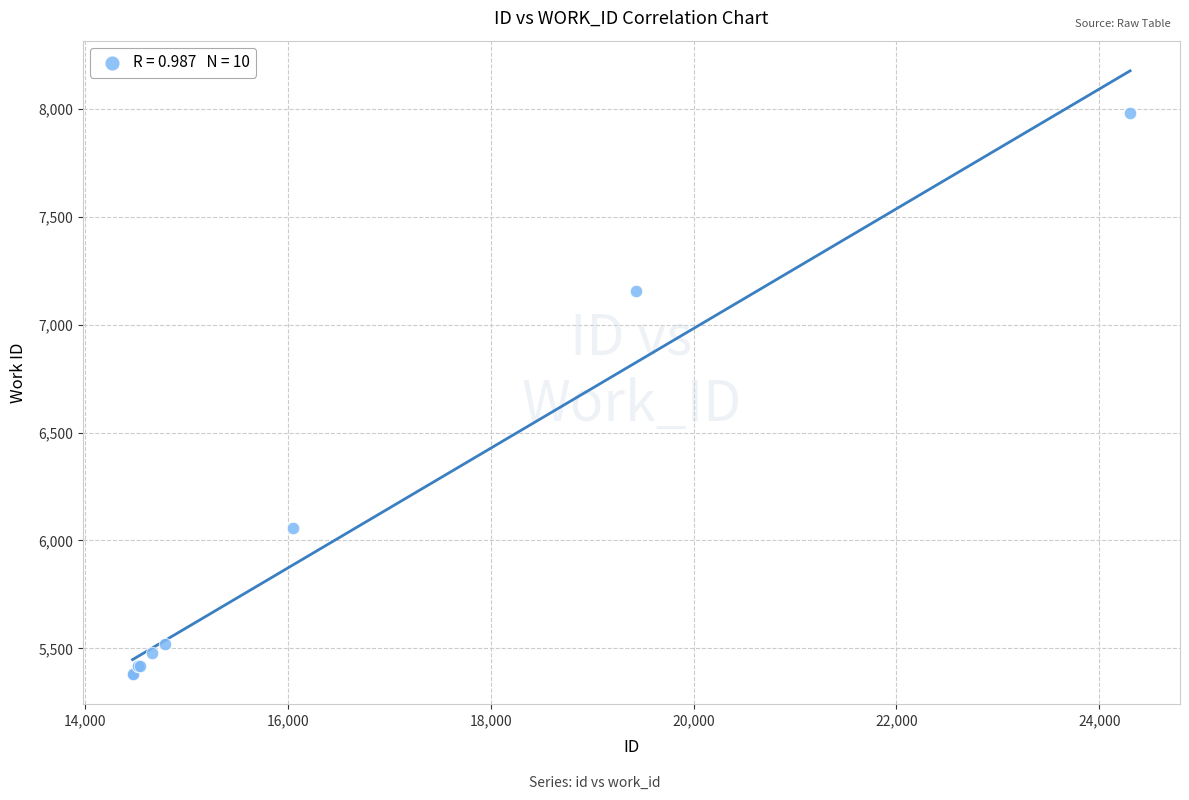

What Y value in the scatter plot is closest to 6682?

7158